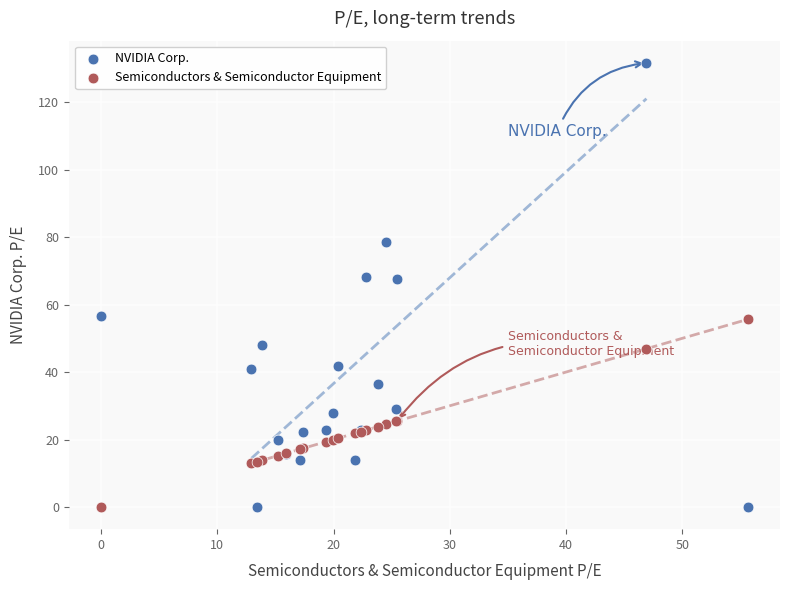

Which series contains the highest Y value?

NVIDIA Corp.